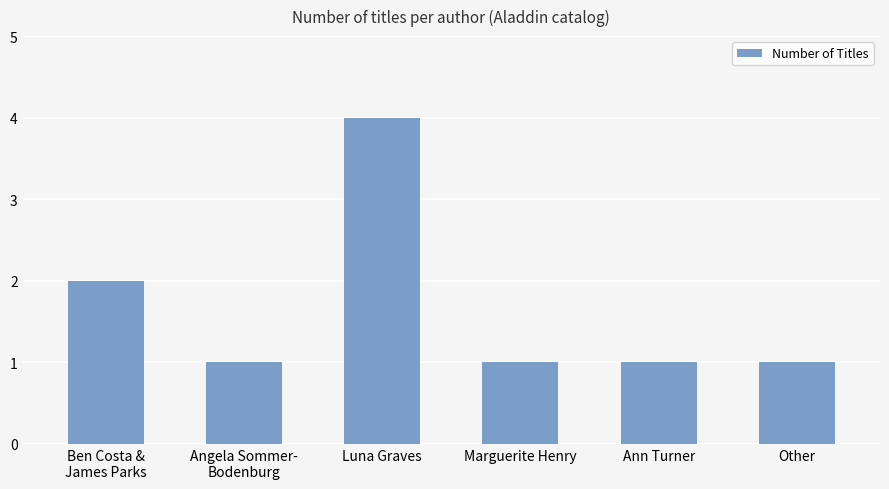

Which label corresponds to the largest value in the chart?

Luna Graves